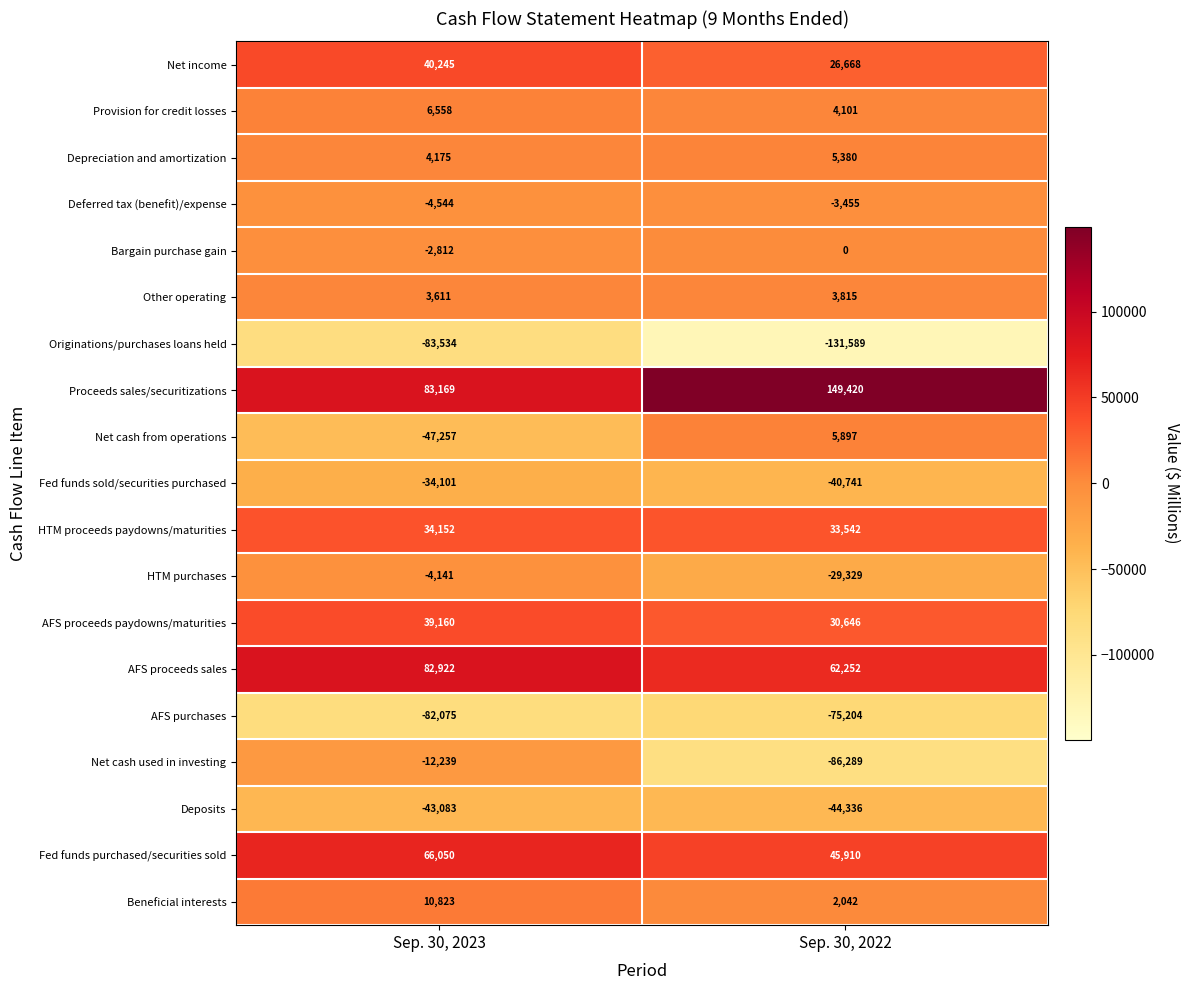

What is the difference between the Bargain purchase gain values at Sep. 30, 2022 and Sep. 30, 2023?

2812